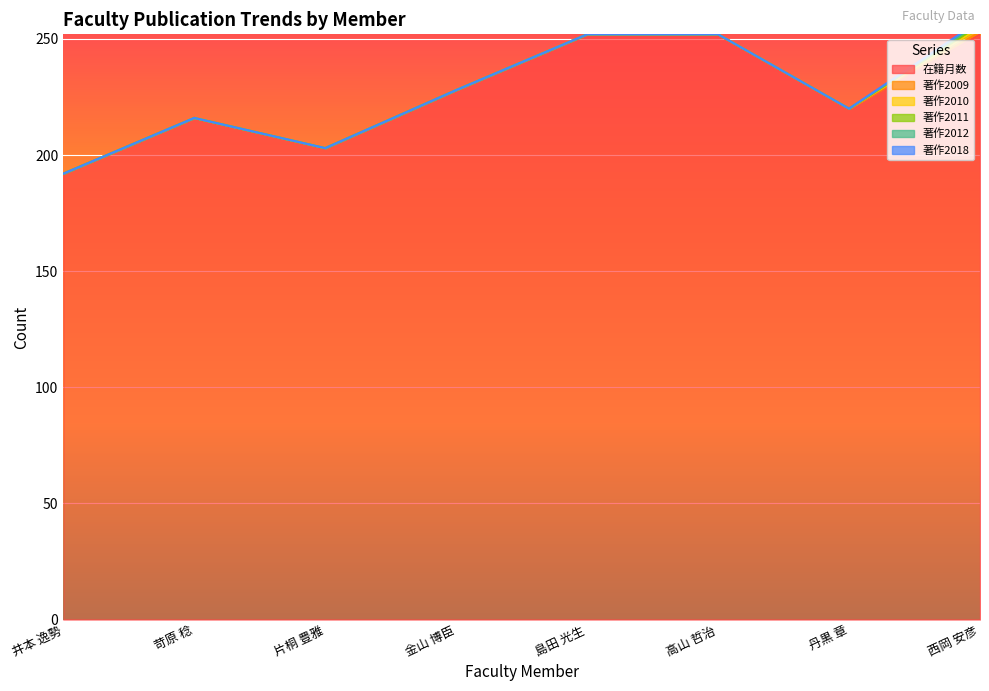

Which series has the largest range (max minus min)?

在籍月数